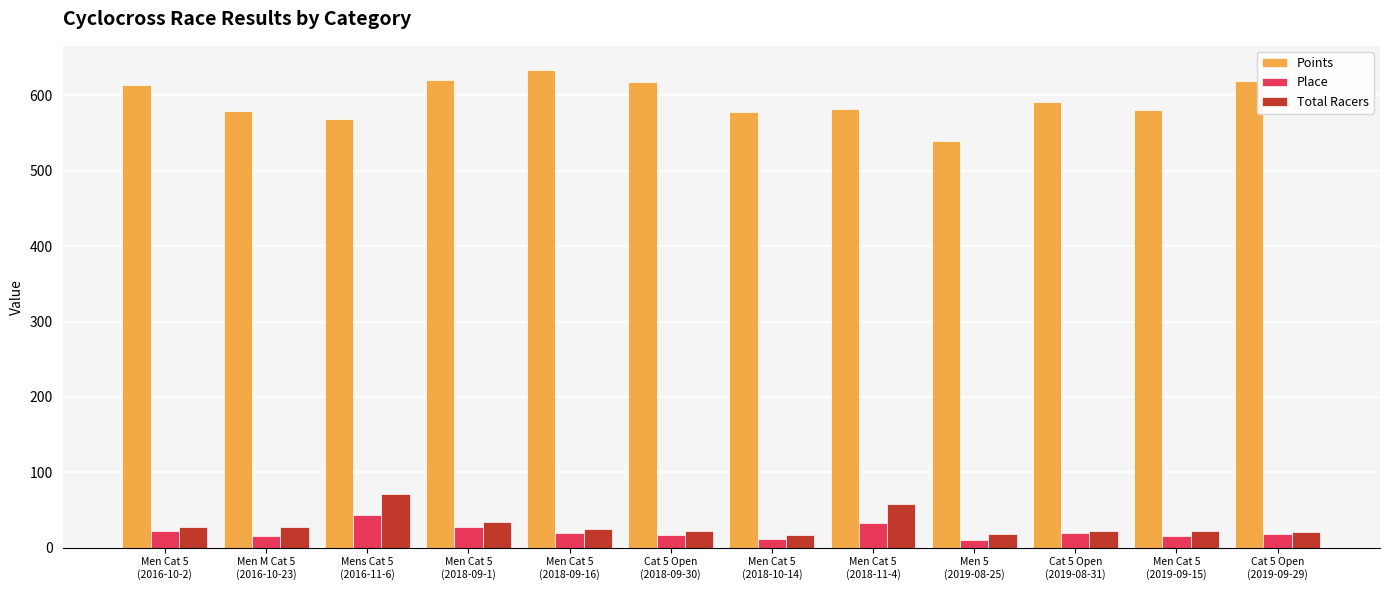

Which series has the largest total across all categories?

Points